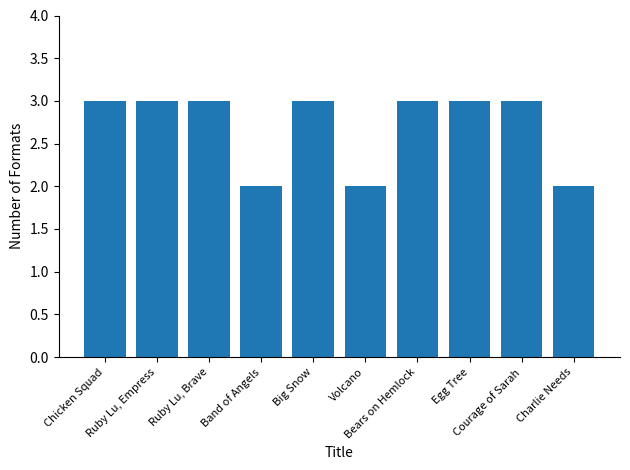

Does the chart contain any negative values?

No